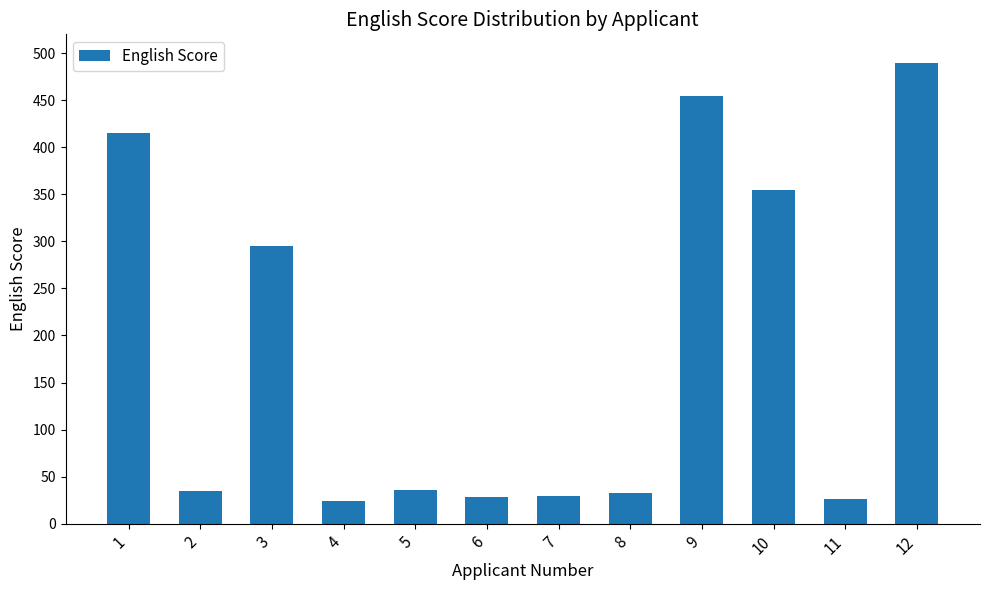

What is the difference between the values at 6 and 10?

327